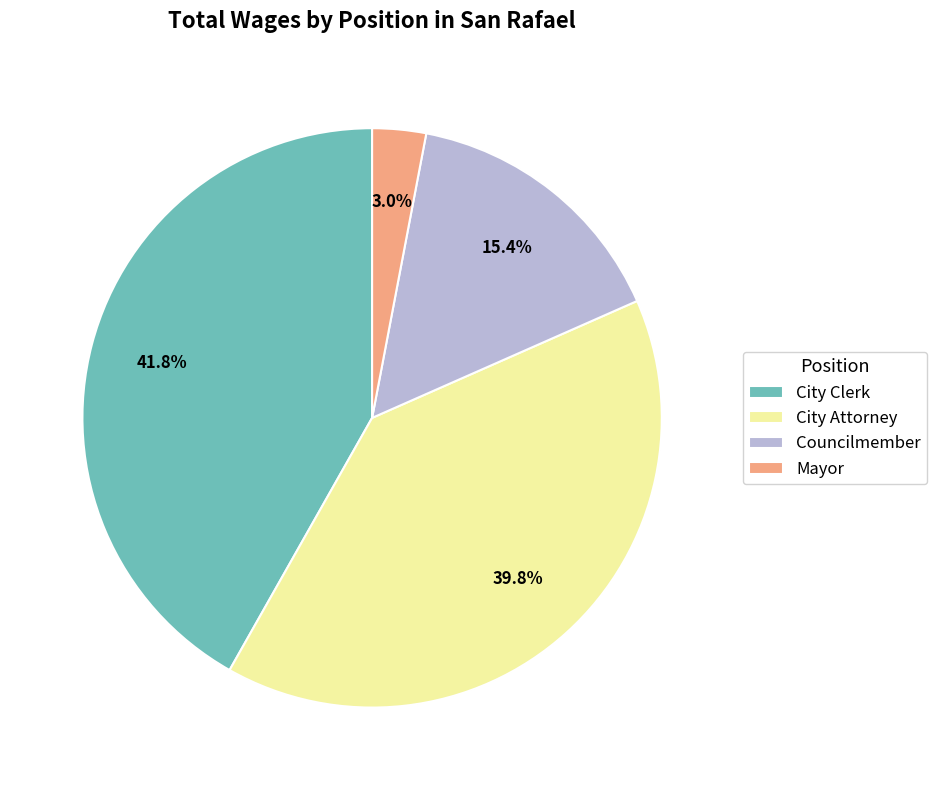

Is City Attorney the majority of the pie?

No